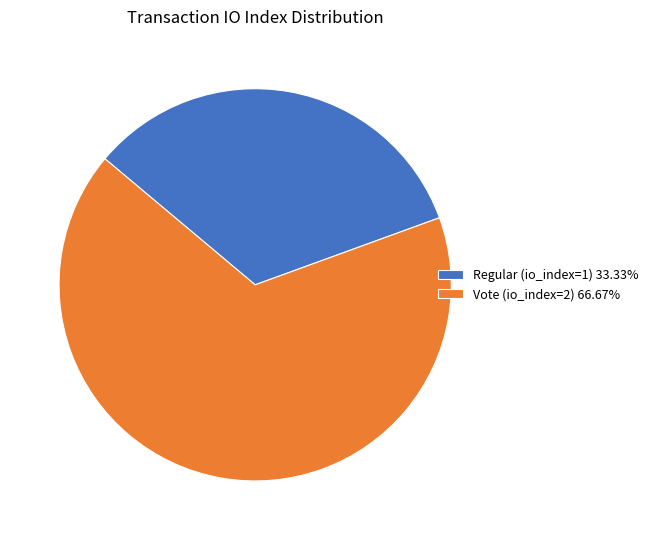

The Vote (io_index=2) slice represents 56% of the pie. True or false?

False